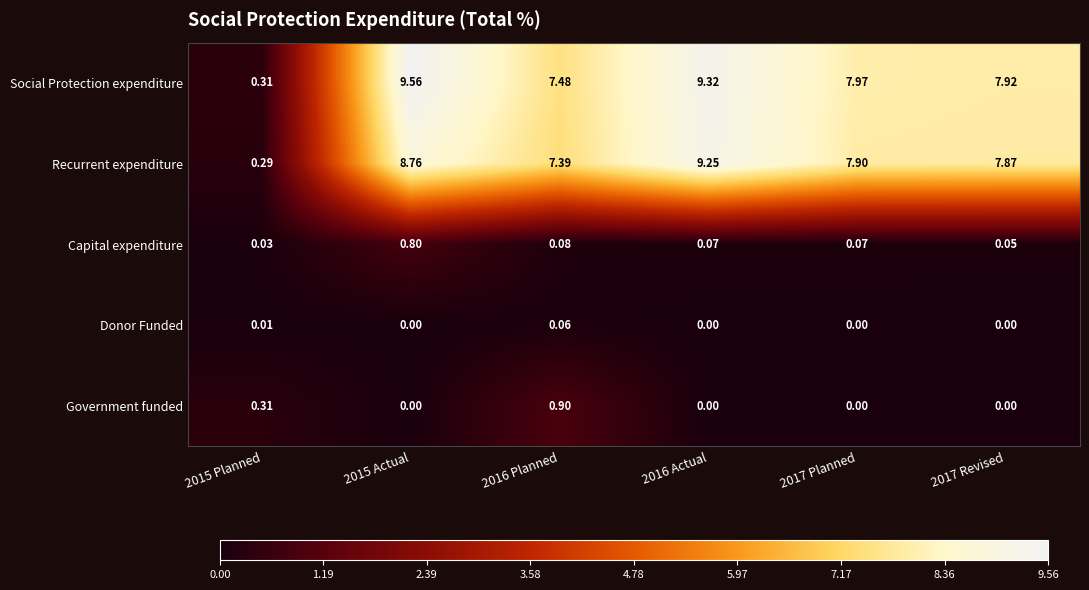

Read the Capital expenditure value at 2016 Planned.

0.1